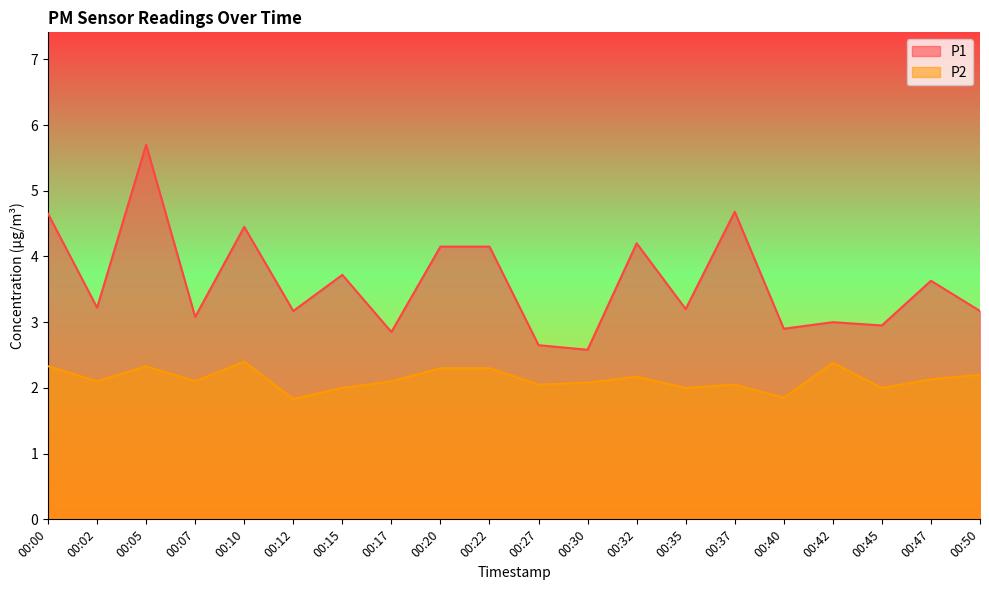

True or false: P1 has more than 0 points higher than both neighbors.

True